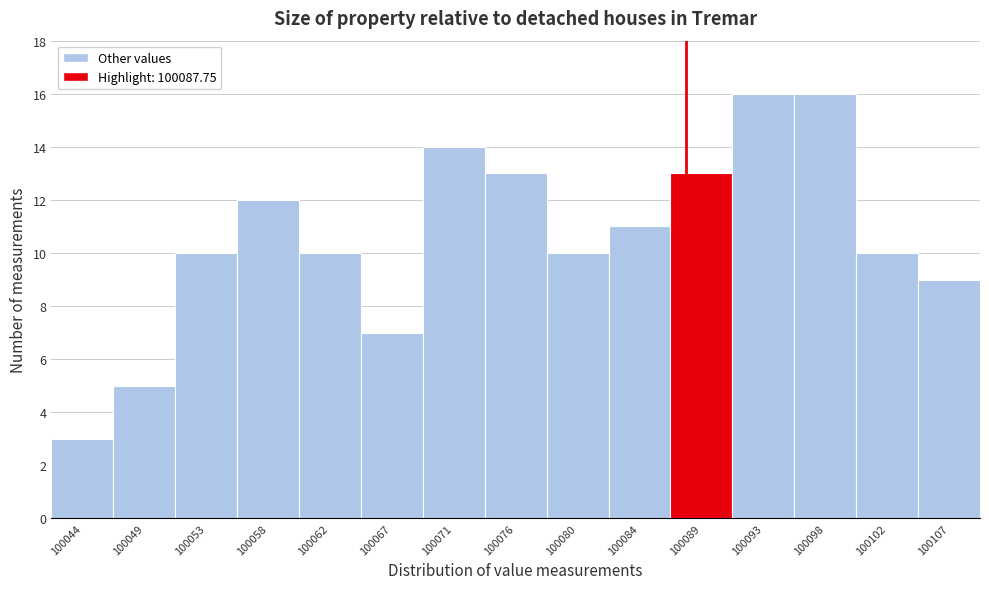

How tall is the bar that spans 100051.0 to 100055.5 on the x-axis? Neither the bar edges nor the heights are printed on the chart, so give them approximately, as read against the axes.

10